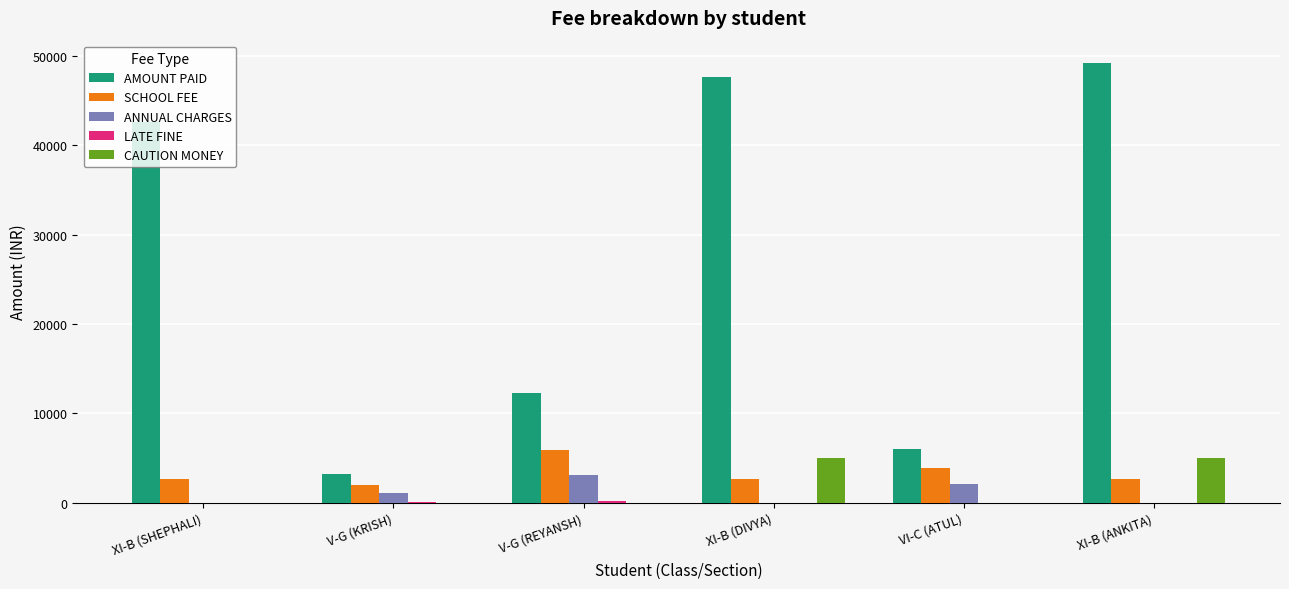

What is the sum of all SCHOOL FEE values?

19700